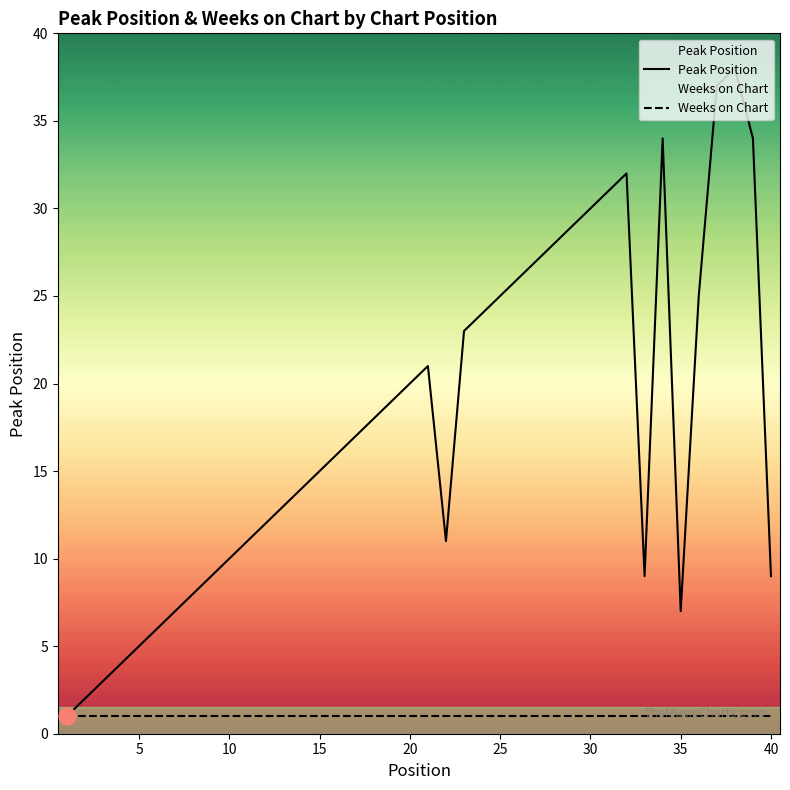

What is the difference between the highest and lowest values at 40?

8